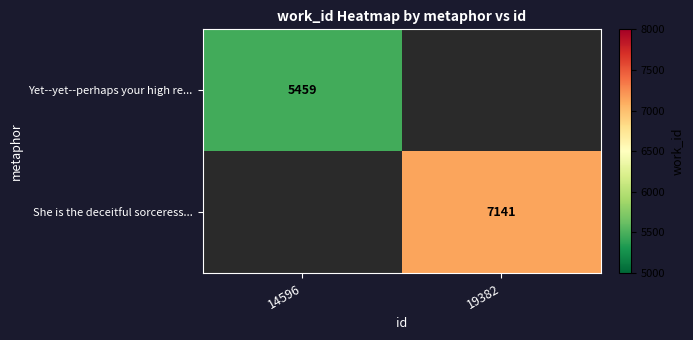

Count the number of categories in the chart.

2